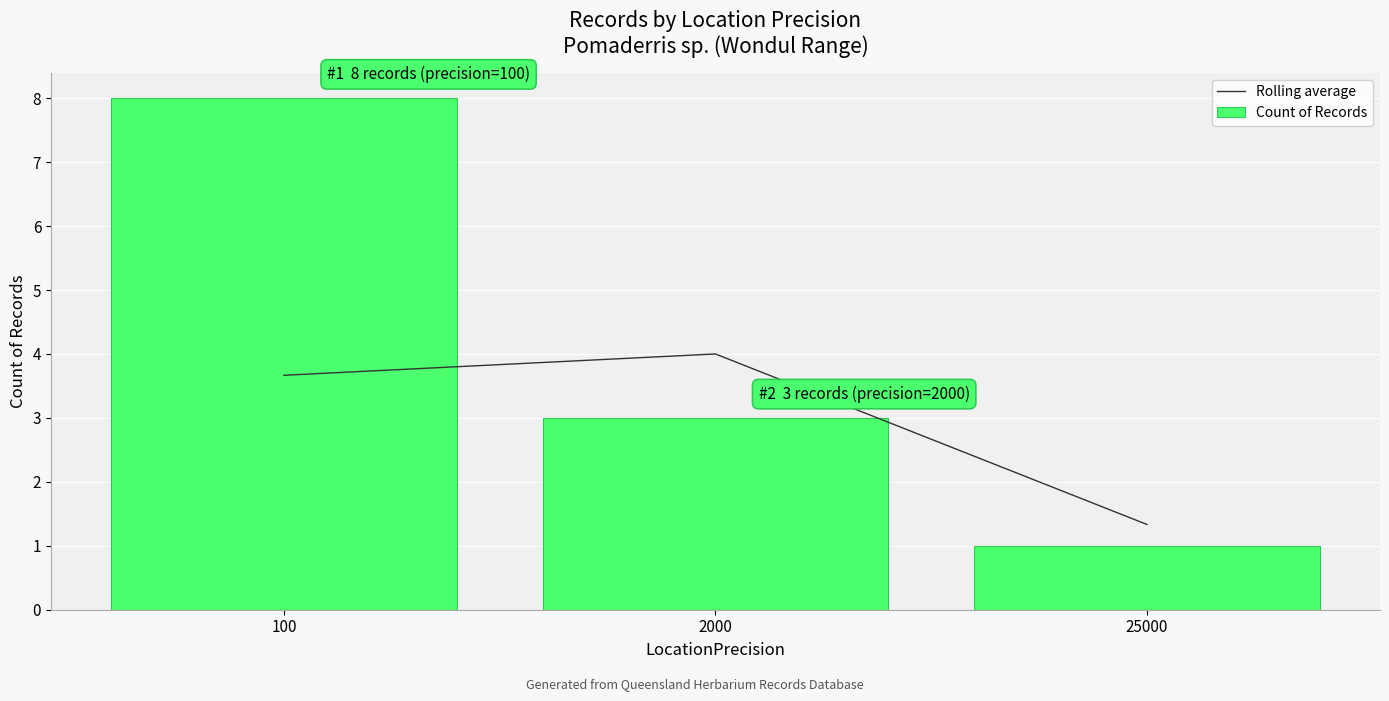

Reading left to right, what are all the values shown in this chart?

Rolling average: 3.7	4.0	1.3
Count of Records: 8.0	3.0	1.0